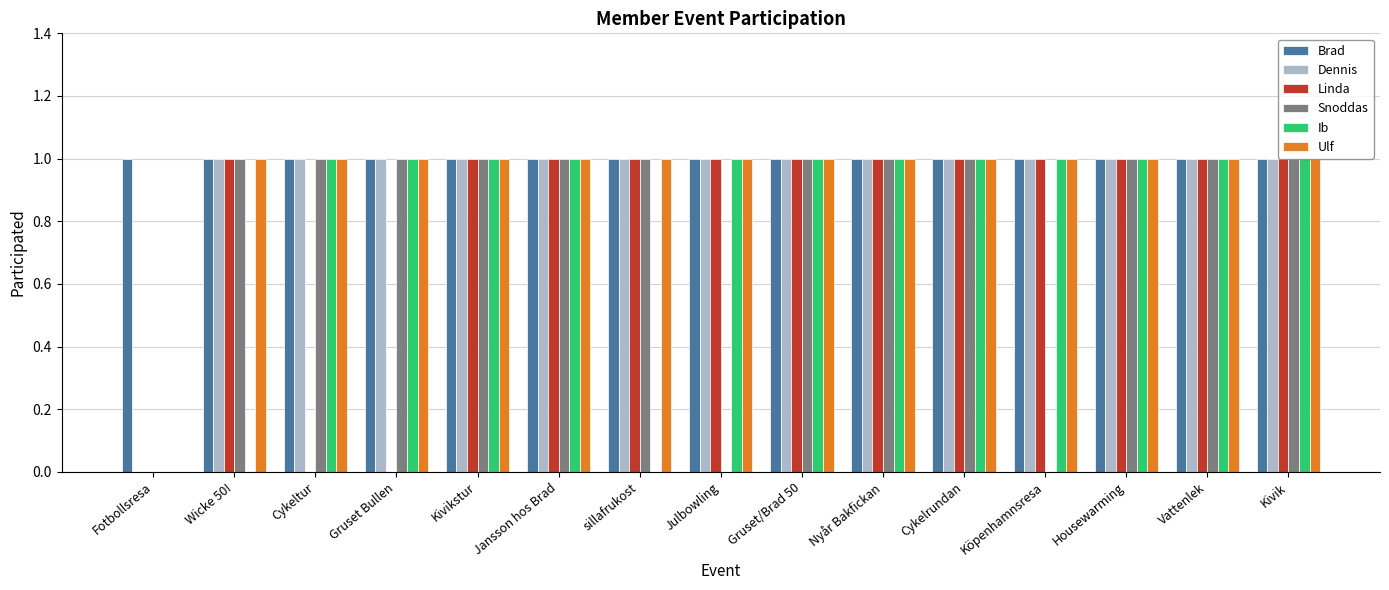

Does the chart contain stacked bars?

No